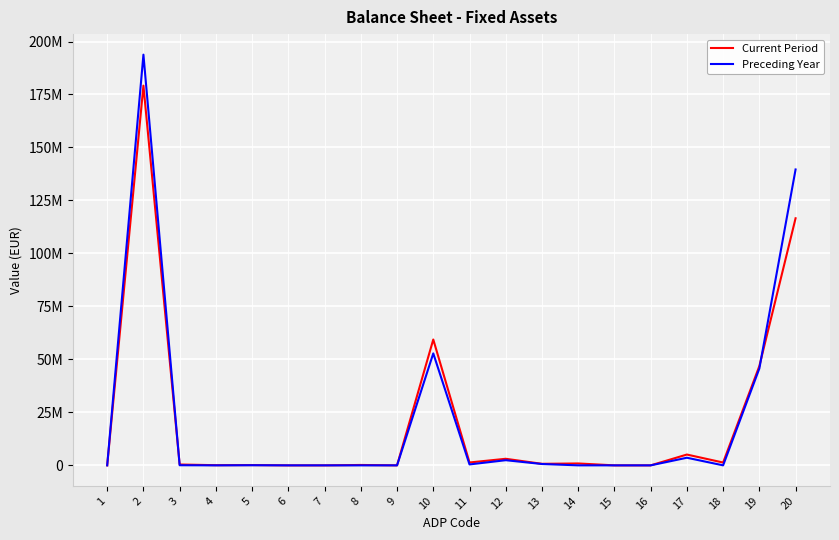

At 15, list the series in order from smallest to largest.

Current Period, Preceding Year